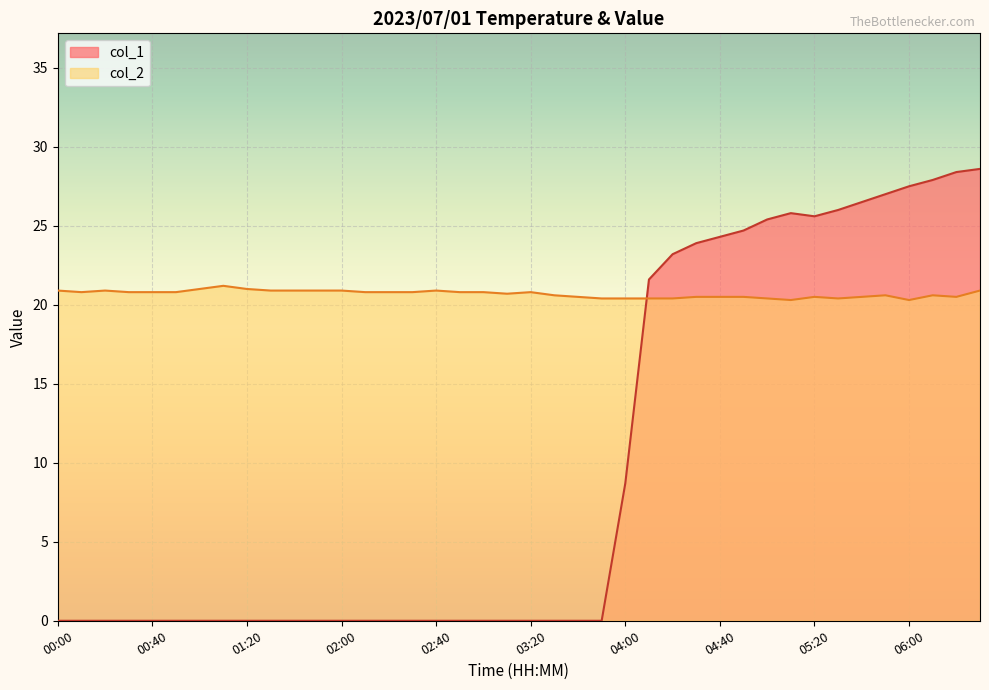

At which label does col_2 reach its peak?

01:10